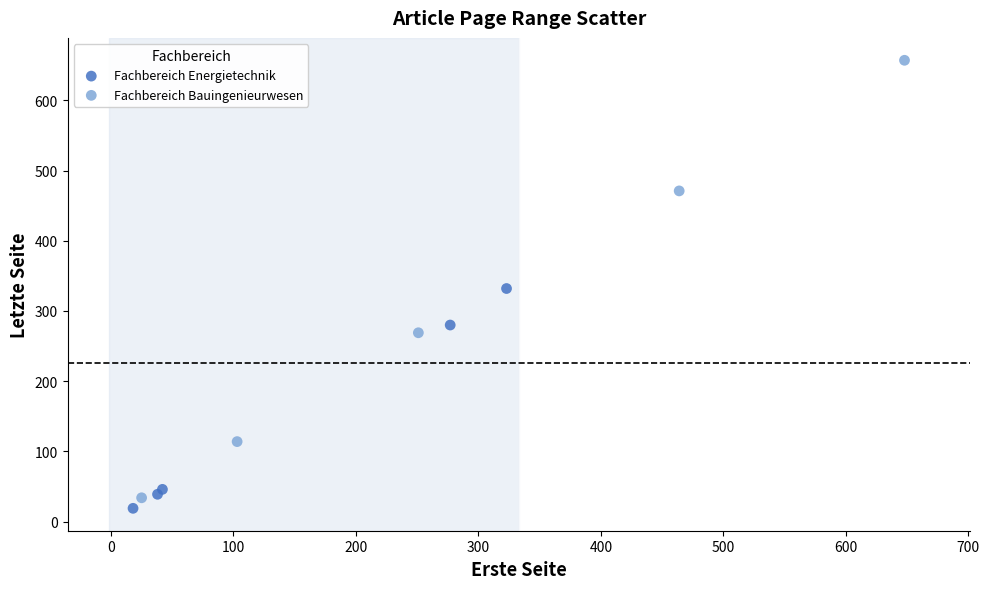

What are all the series names shown in the legend?

Fachbereich Energietechnik, Fachbereich Bauingenieurwesen